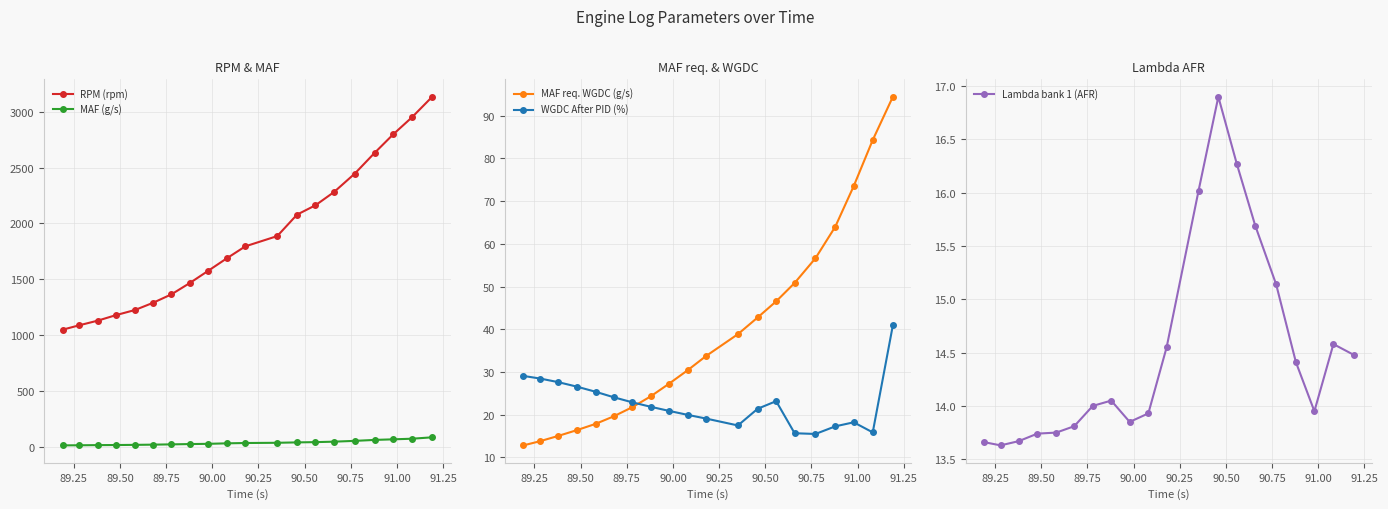

Reading right to left, list all the values displayed in this chart.

RPM (rpm): 3134.0	2951.0	2796.0	2631.0	2446.0	2280.0	2162.0	2078.0	1886.0	1794.0	1688.0	1576.0	1466.0	1364.0	1288.0	1224.0	1178.0	1128.0	1087.0	1048.0
MAF (g/s): 83.4	70.9	65.4	60.0	51.6	44.4	40.3	37.9	34.4	32.4	29.5	25.1	22.9	20.2	17.7	15.8	14.3	13.5	12.1	11.2
MAF req. WGDC (g/s): 94.4	84.3	73.5	64.0	56.6	50.8	46.5	42.8	38.9	33.7	30.4	27.2	24.3	21.7	19.6	17.9	16.4	15.0	13.8	12.8
WGDC After PID (%): 41.0	15.9	18.2	17.3	15.5	15.7	23.2	21.4	17.5	19.1	20.0	20.9	21.9	22.9	24.1	25.4	26.6	27.6	28.5	29.1
Lambda bank 1 (AFR): 14.5	14.6	13.9	14.4	15.1	15.7	16.3	16.9	16.0	14.6	13.9	13.8	14.1	14.0	13.8	13.8	13.7	13.7	13.6	13.7